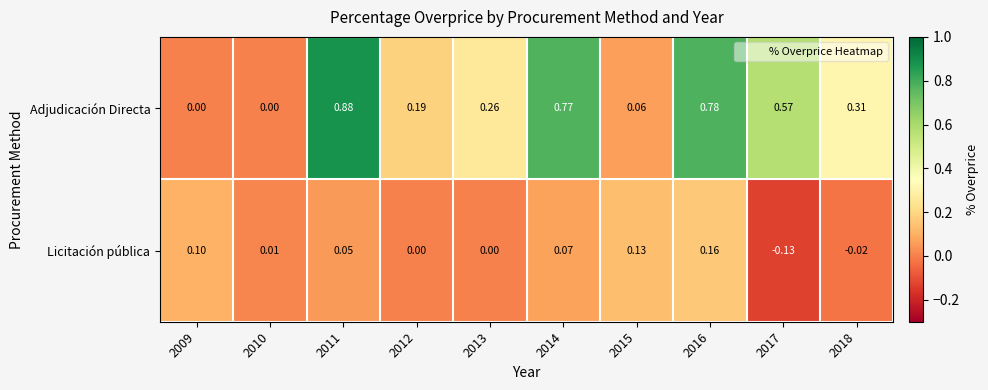

What is the total value across all series at 2017?

0.4